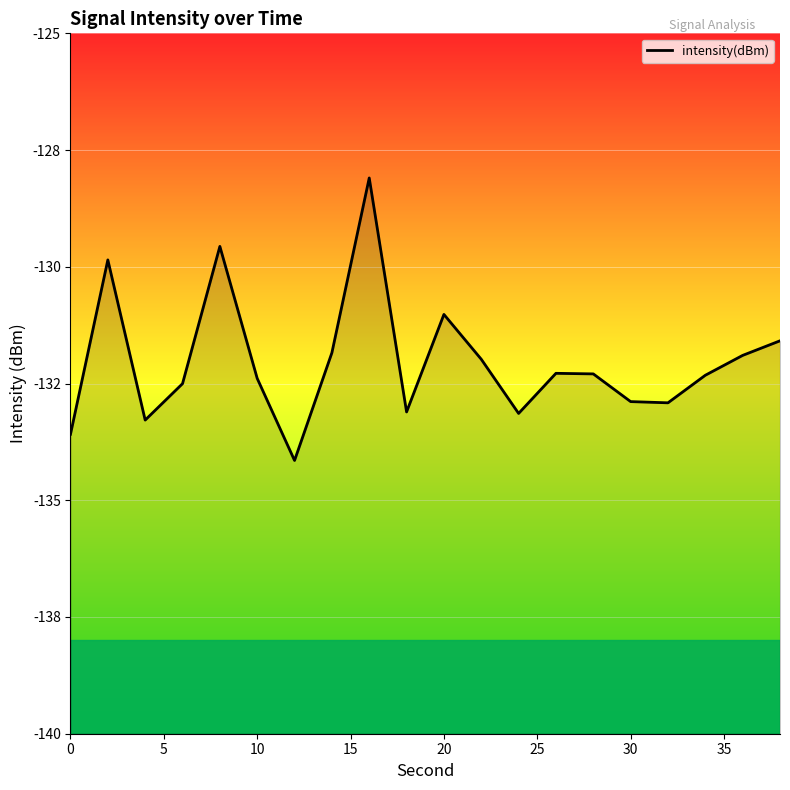

How many points are higher than both their immediate neighbors (excluding endpoints)?

5